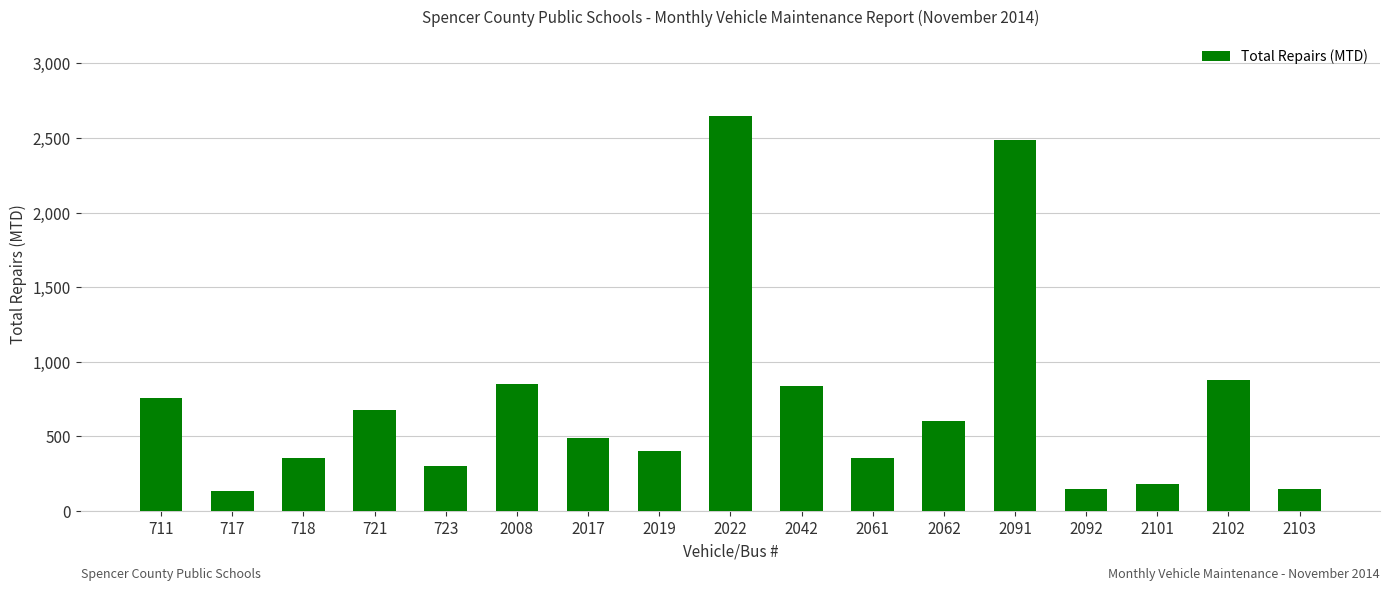

Does the chart contain any negative values?

No